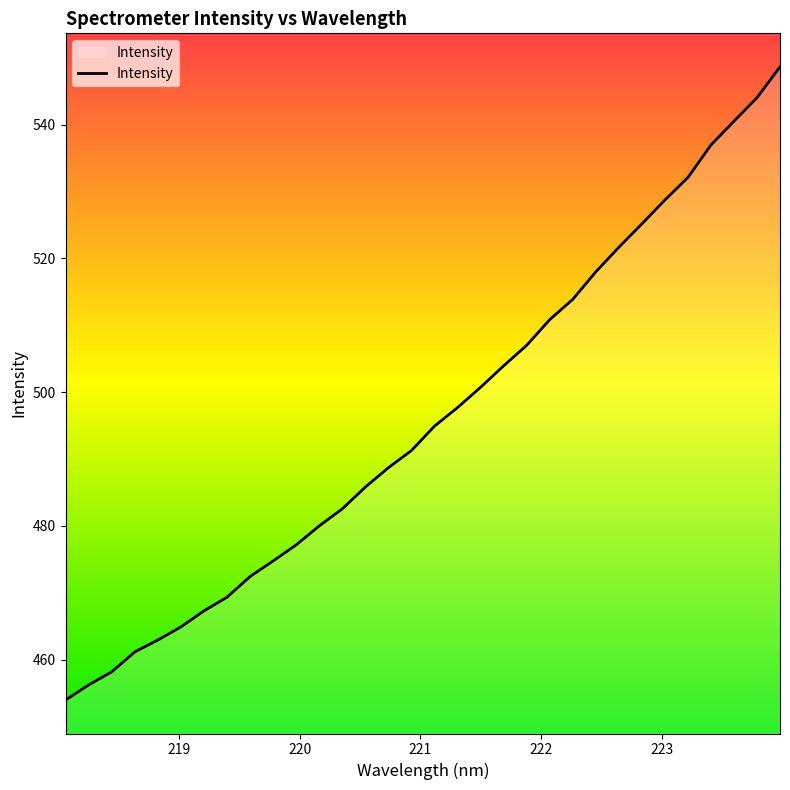

What is the maximum value shown in the chart?

548.7